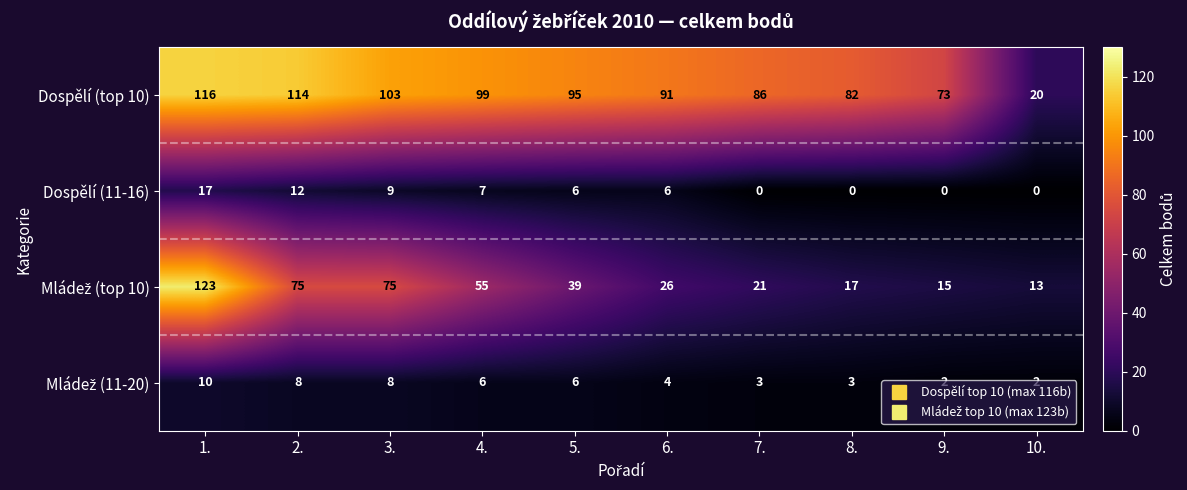

Which category has the highest value across all series?

1.